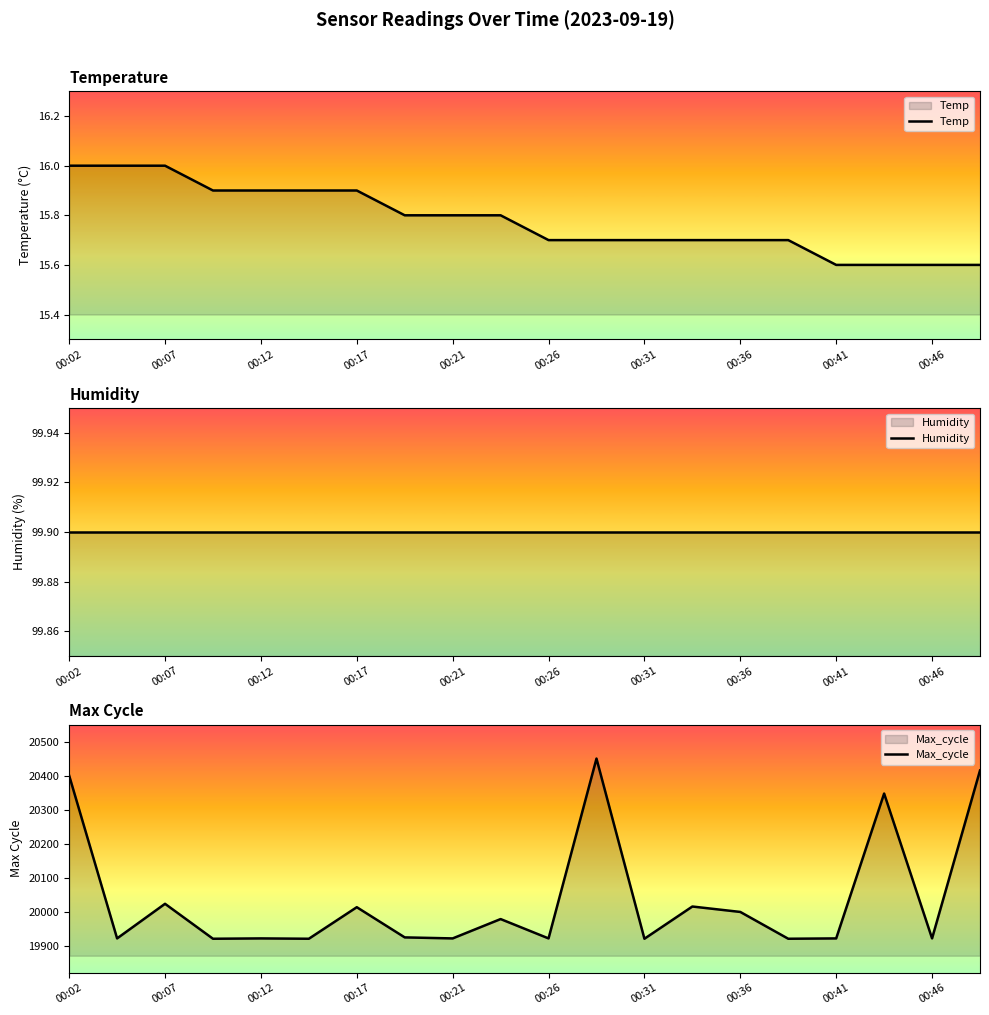

True or false: Temp has more than 0 interior local peaks.

False